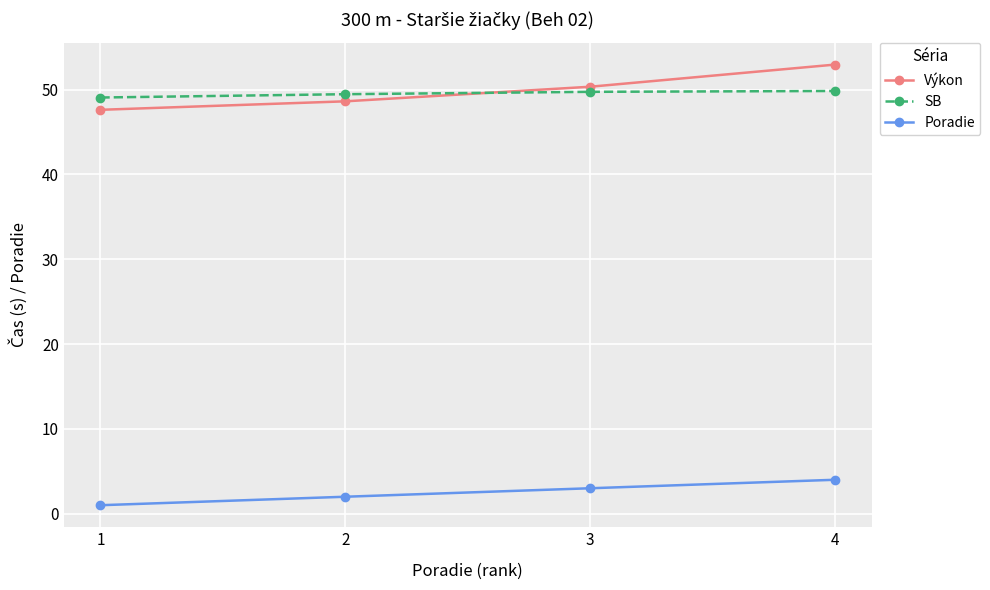

Count the Poradie values in the range 2 to 4.

3